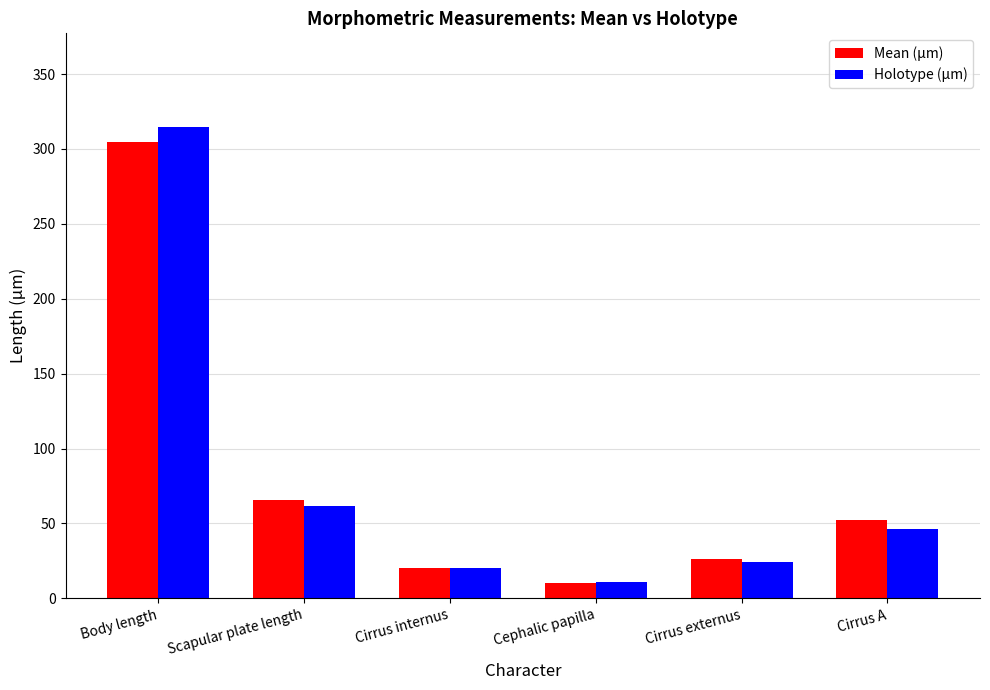

Rank the series at Scapular plate length from lowest to highest value.

Holotype (µm), Mean (µm)